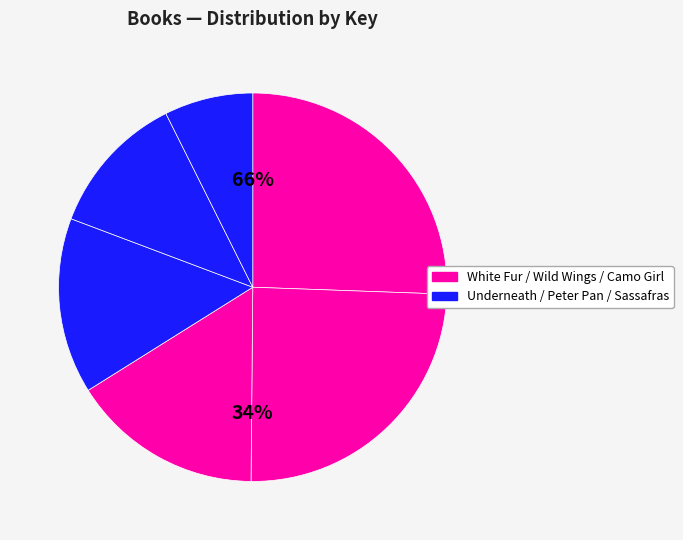

Is Wild Wings the majority of the pie?

No